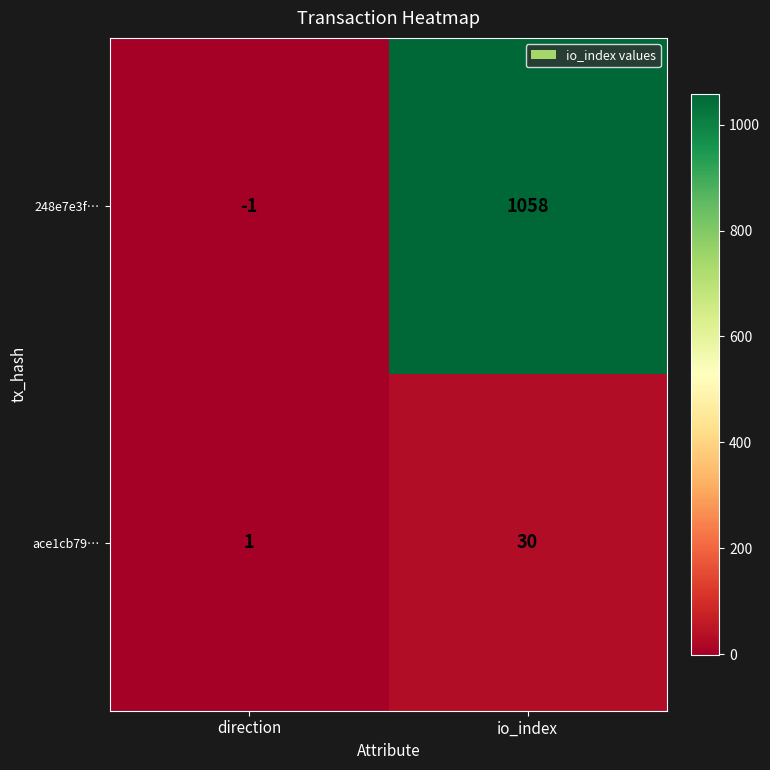

Which series has the widest spread of values?

248e7e3f…